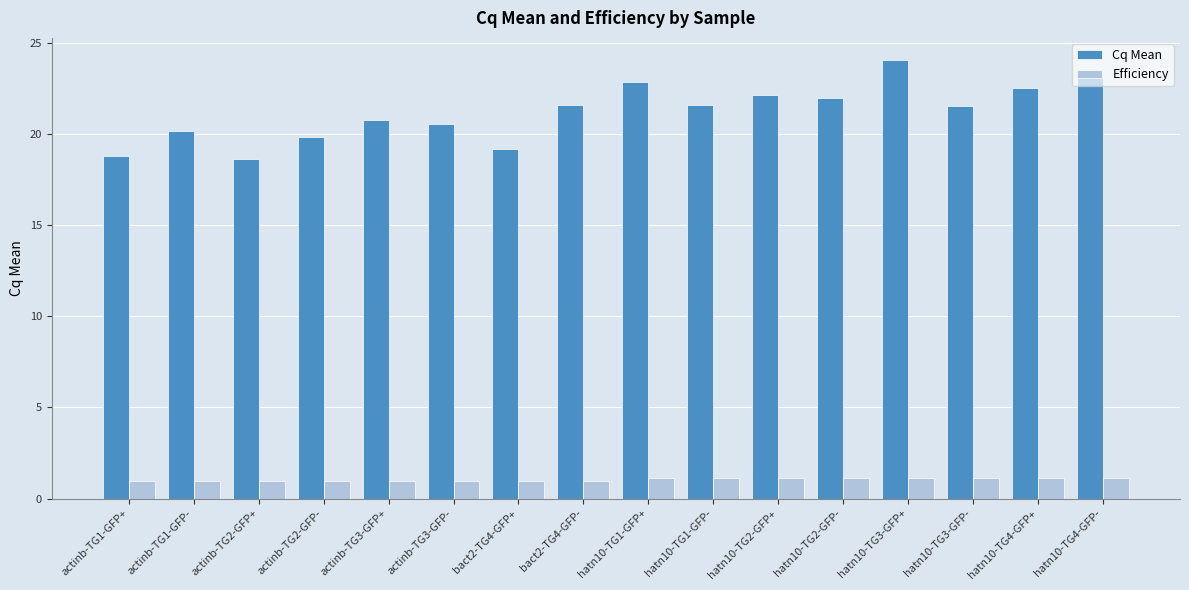

What is the average value of the Cq Mean series?

21.2